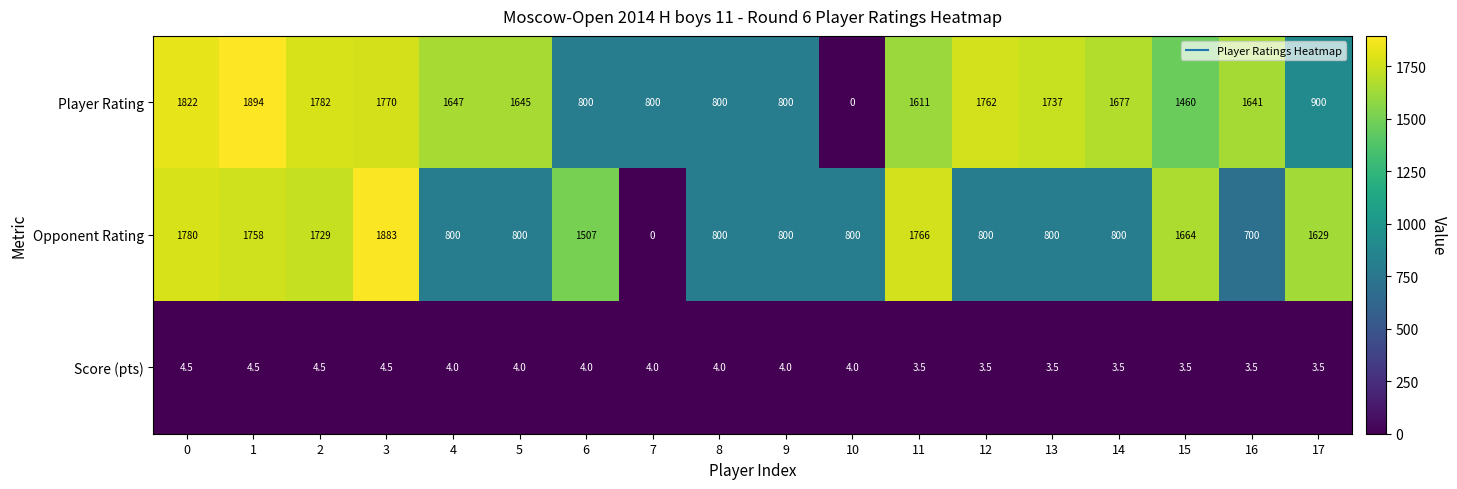

Which series has the largest total across all categories?

Player Rating